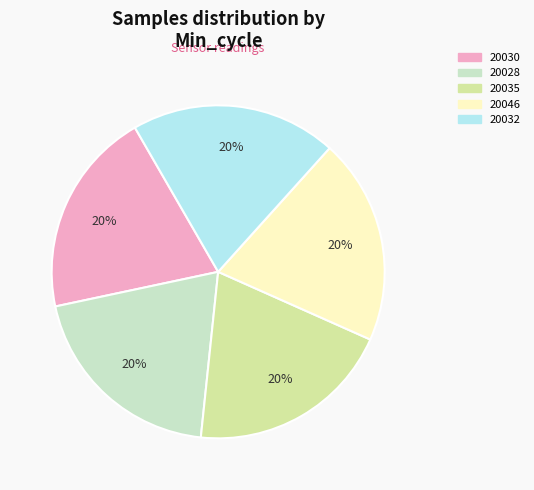

Approximately how many times larger is the value at 20035 compared to 20030?

1.0